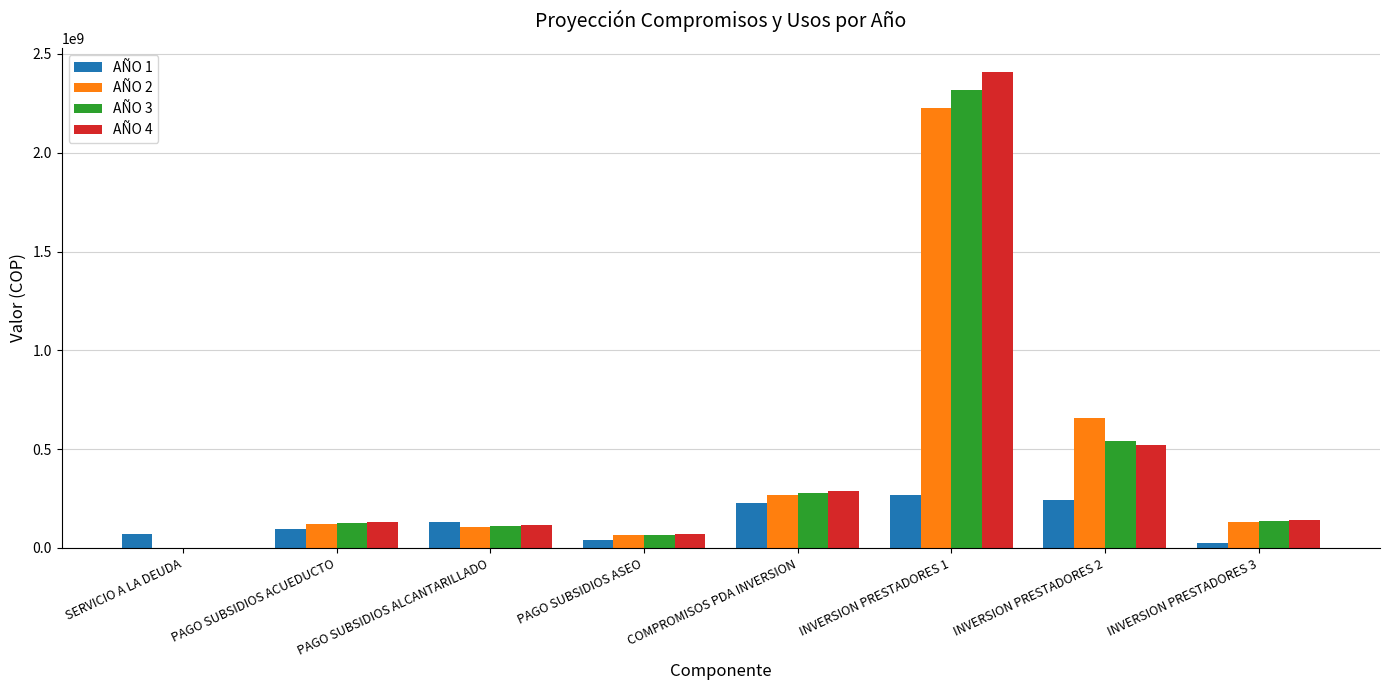

The value of AÑO 2 at SERVICIO A LA DEUDA is -1159383081.9. True or false?

False